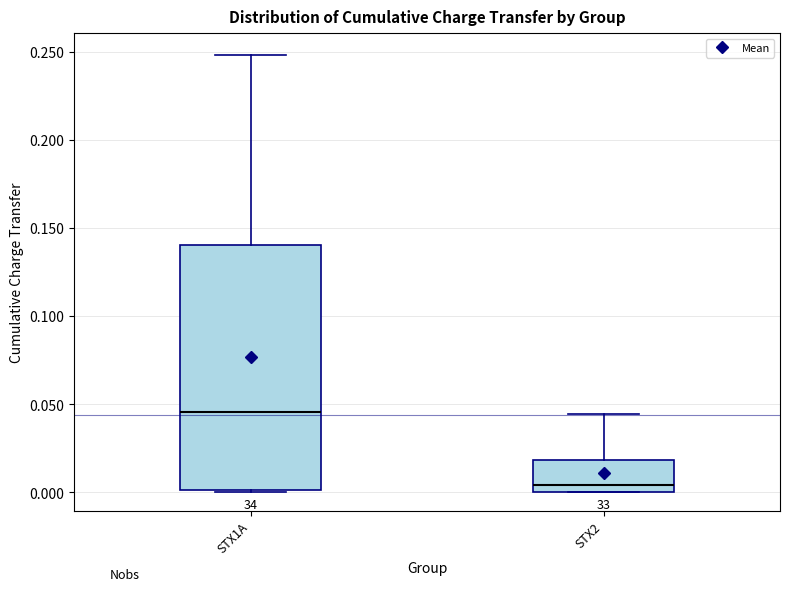

Reading left to right, read every box against the y-axis: the position of its median line, the range the box covers, and the ends of its whiskers. The values are not printed on the chart, so give them approximately, as read against the axis.

STX1A: median 0.045, box 0.000 to 0.140, whiskers 0.000 to 0.250
STX2: median 0.005, box 0.000 to 0.020, whiskers 0.000 to 0.045